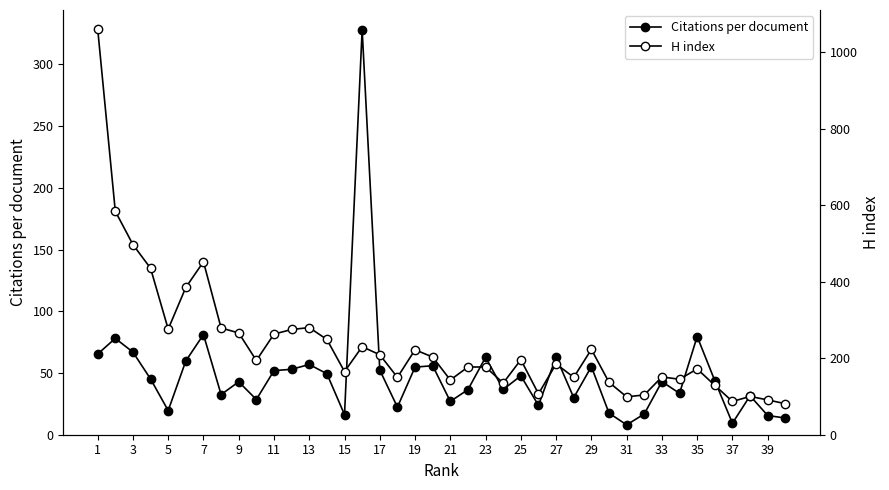

How many series are shown in this chart?

2